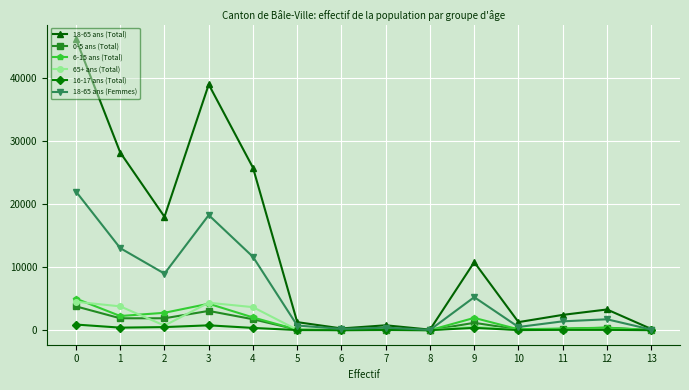

What is the difference between the 6-15 ans (Total) values at 11 and 6?

243